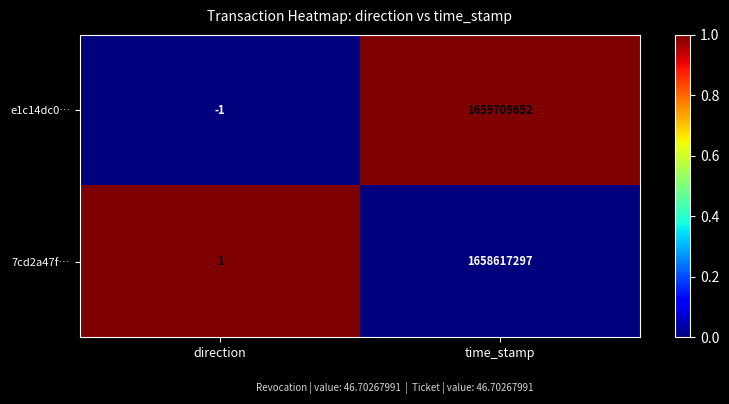

At which category does the chart reach its peak across all series?

time_stamp